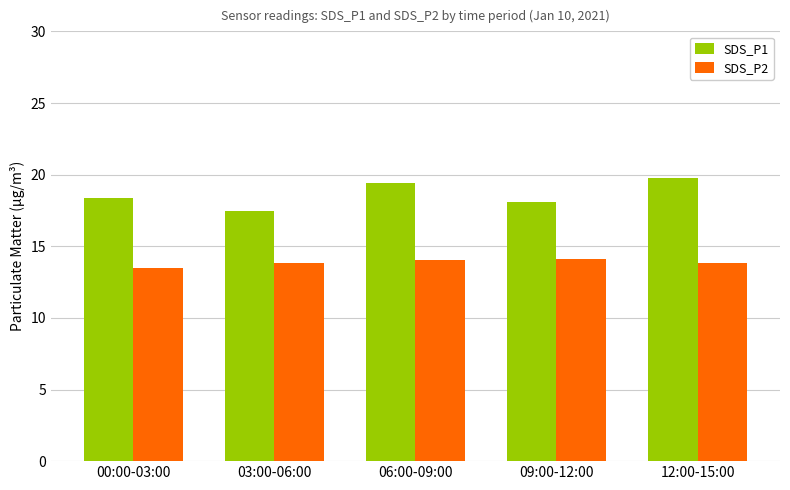

What are all the series names shown in the legend?

SDS_P1, SDS_P2